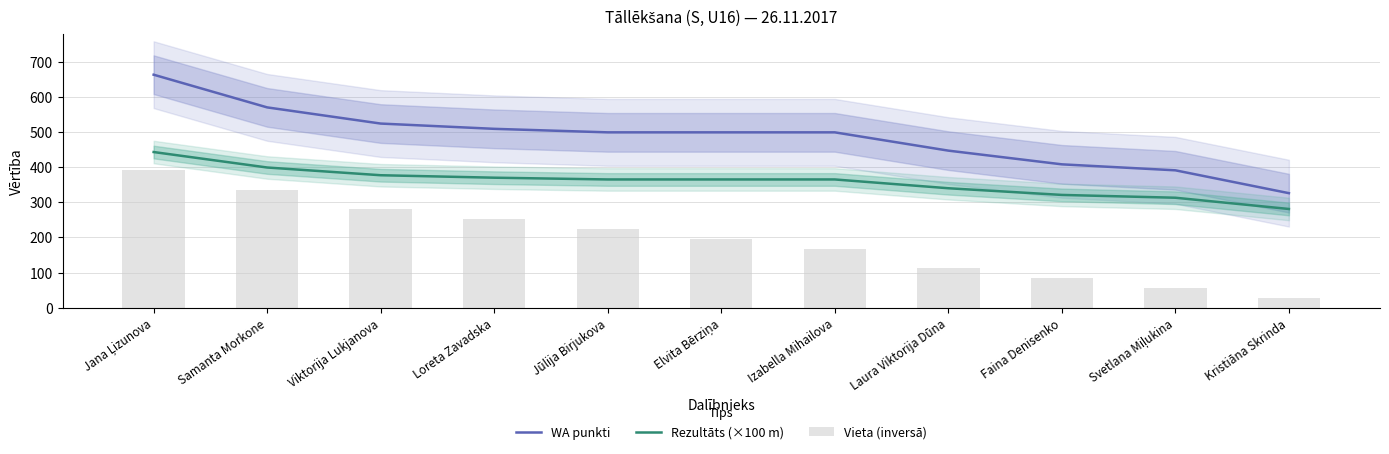

Between Samanta Morkone and Kristiāna Skrinda, which series saw the biggest shift?

Vieta (inversā)